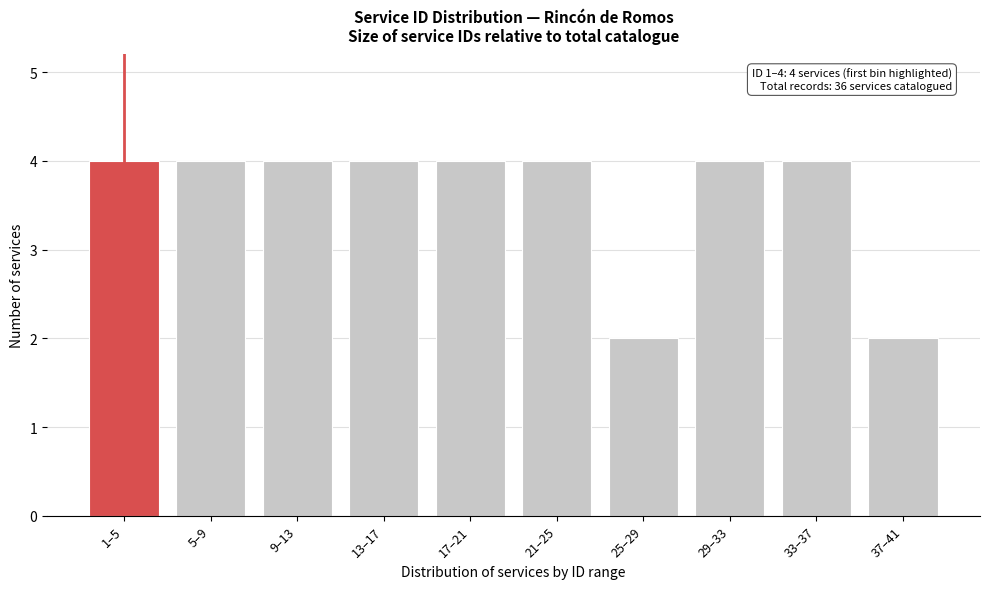

Reading left to right, what are all the values shown in this chart?

1–5=4	5–9=4	9–13=4	13–17=4	17–21=4	21–25=4	25–29=2	29–33=4	33–37=4	37–41=2